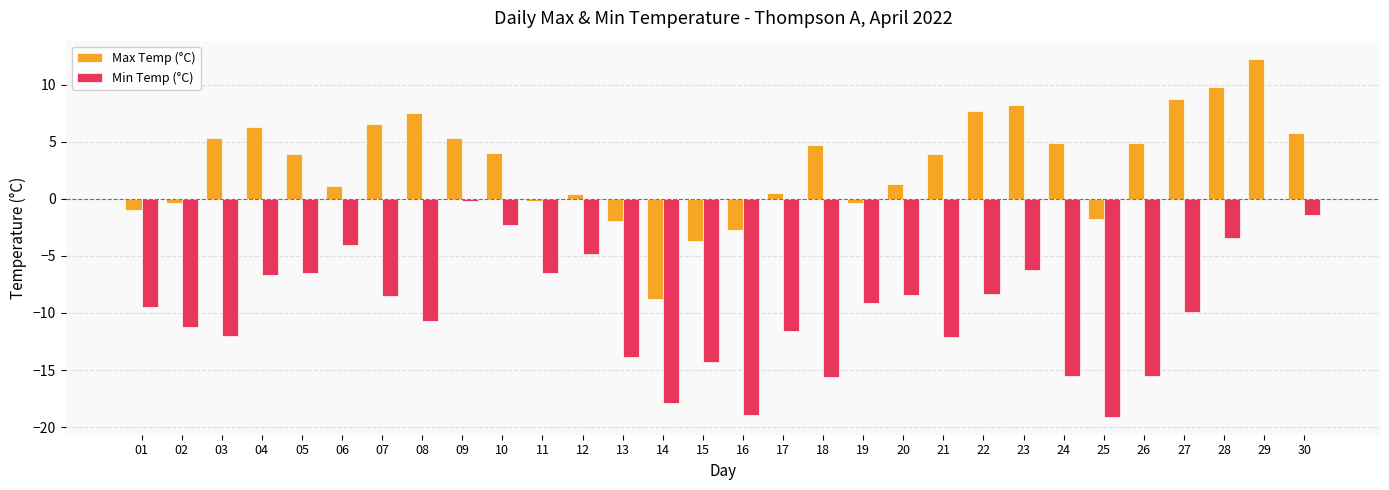

What is the difference between the Min Temp (°C) values at 20 and 08?

2.3